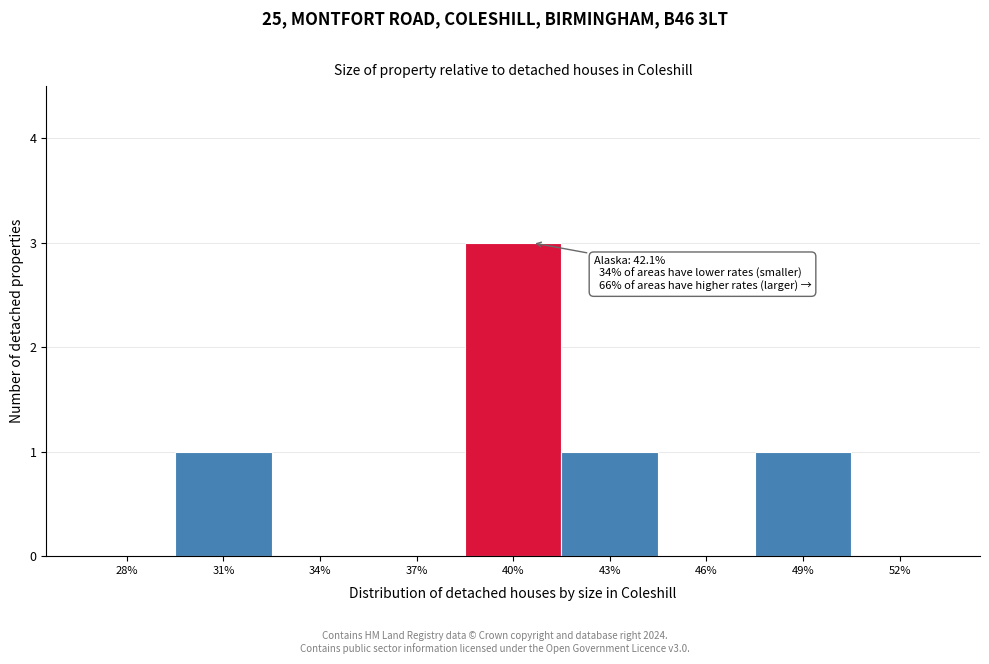

Reading left to right, list all the values displayed in this chart.

28%=0	31%=1	34%=0	37%=0	40%=3	43%=1	46%=0	49%=1	52%=0